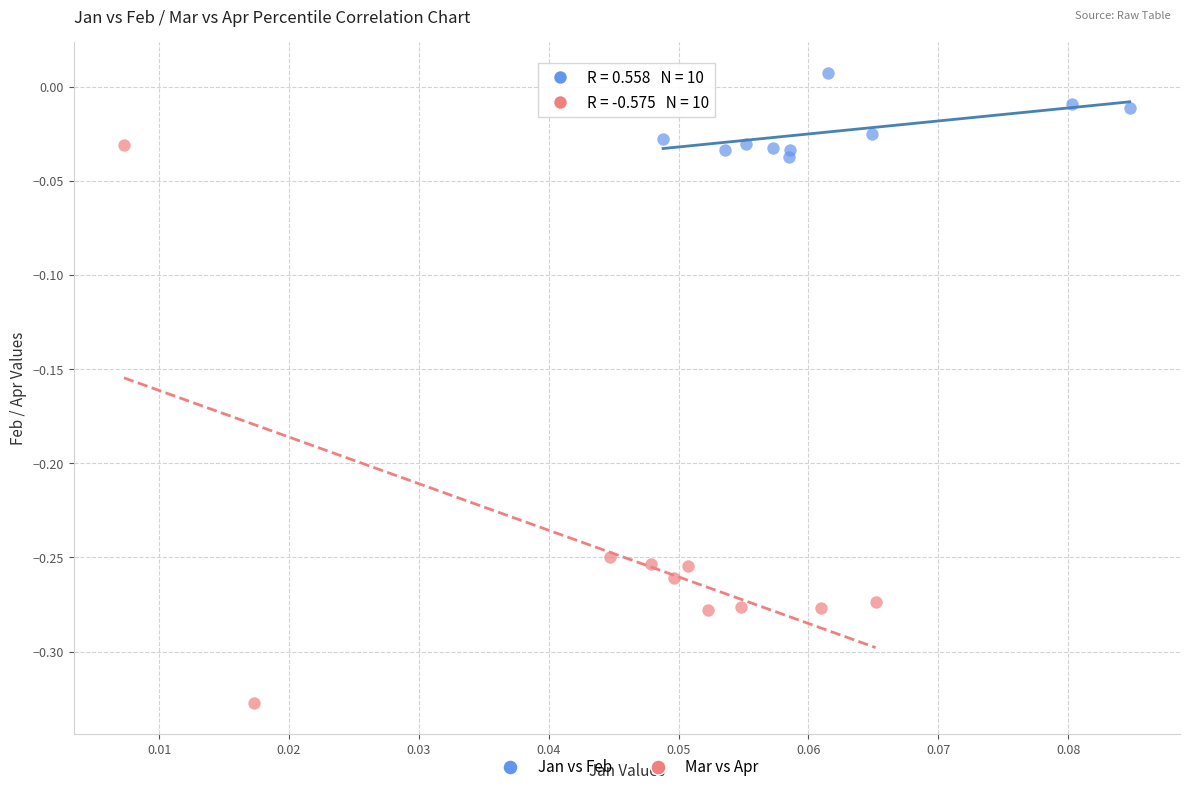

Which series reaches the minimum Y coordinate?

Mar vs Apr